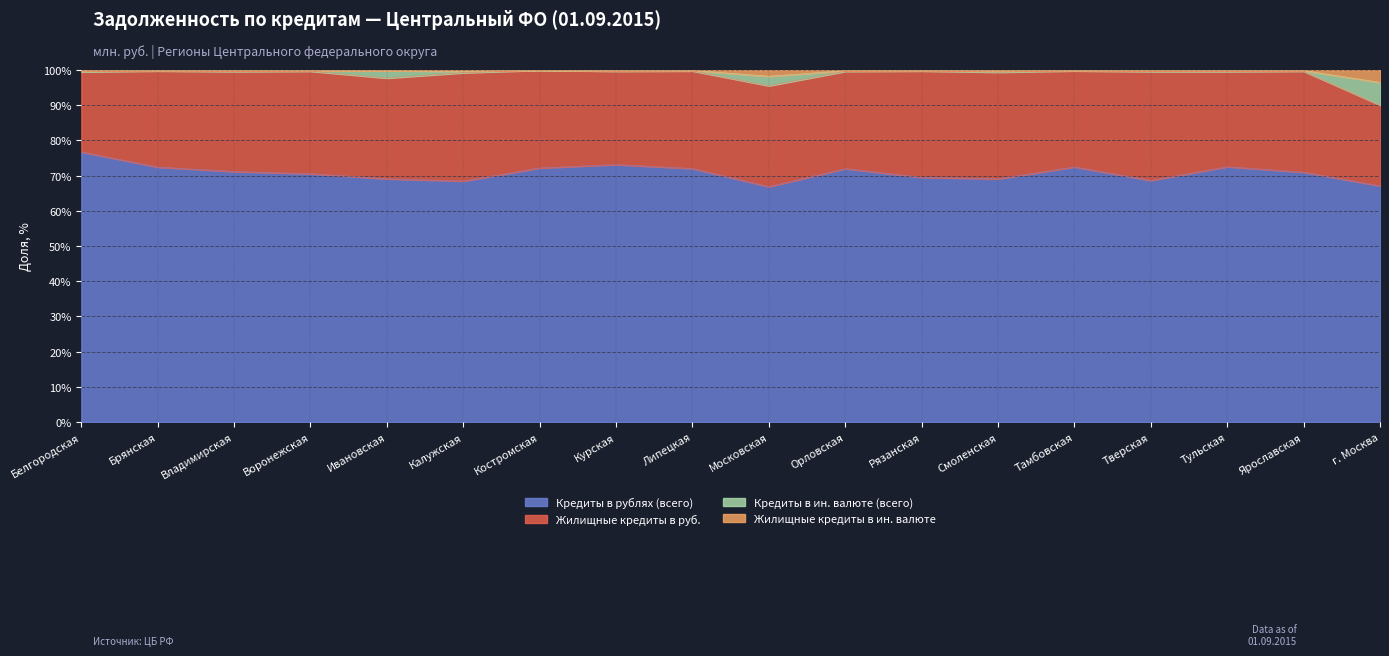

What is the sum of the Жилищные кредиты в ин. валюте values at Брянская and Рязанская?

199.4